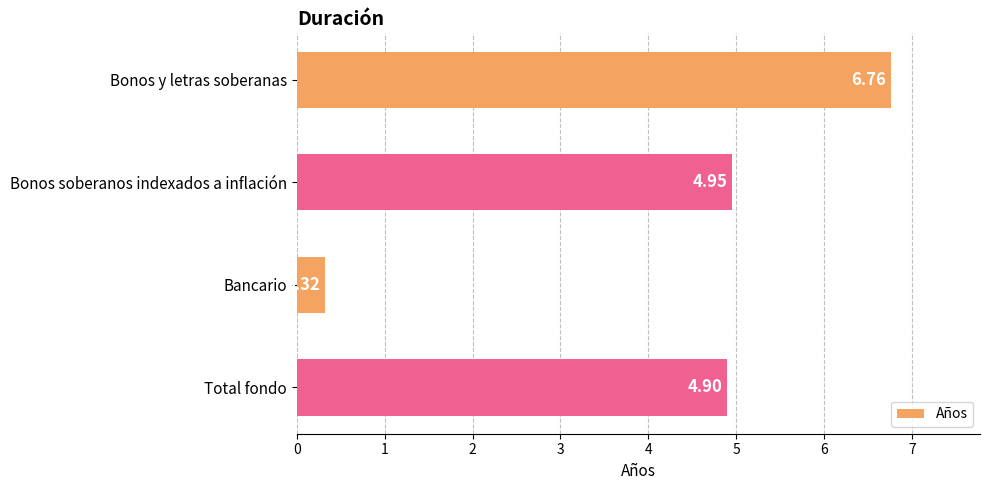

How many values are between 4 and 6?

2